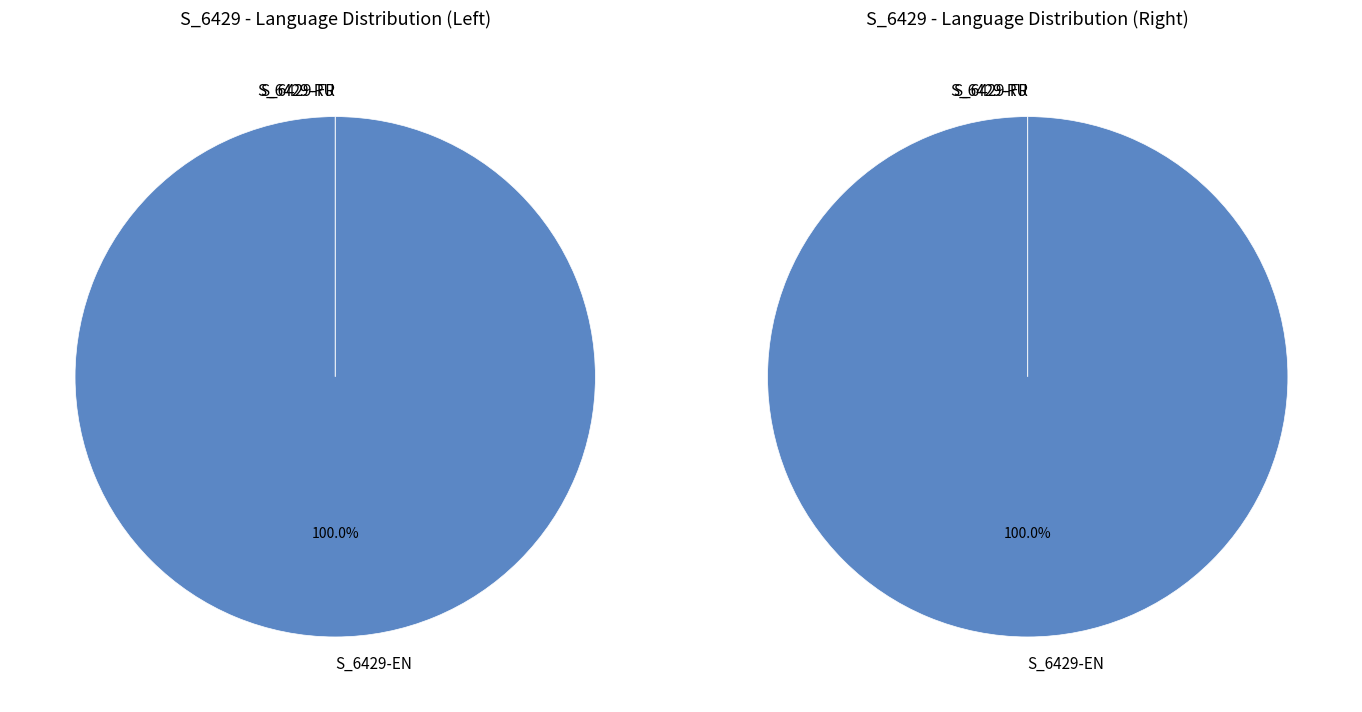

The S_6429-EN slice represents 100% of the pie. True or false?

True